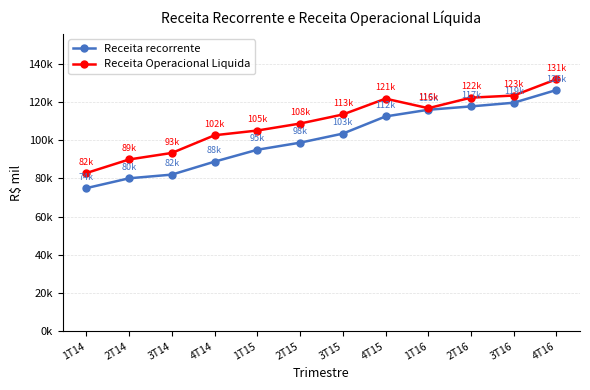

What is the total value across all series at 2T14?

170049